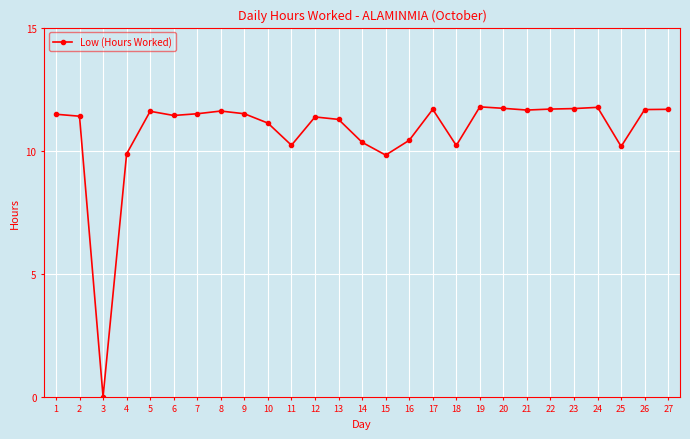

What is the greatest value displayed?

11.8